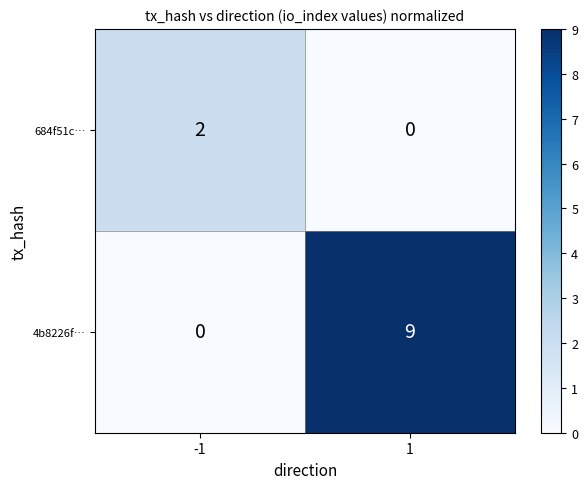

Reading left to right, transcribe all the data shown in this chart.

684f51c…: -1=2	1=0
4b8226f…: -1=0	1=9